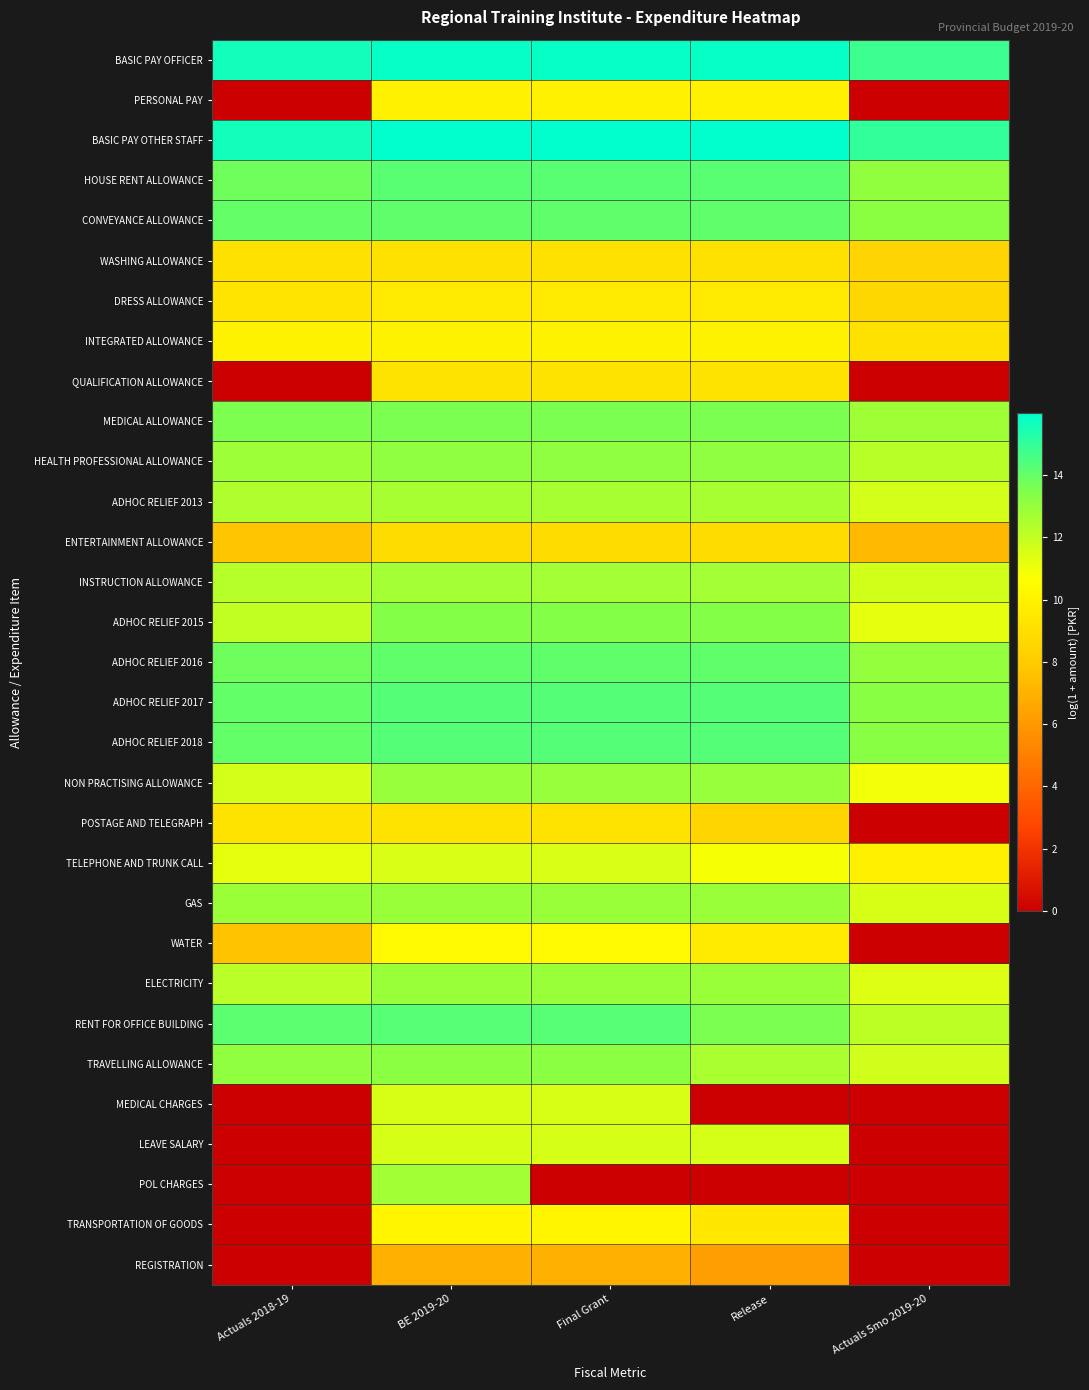

List the series in order of their peak value, highest first.

BASIC PAY OTHER STAFF, BASIC PAY OFFICER, ADHOC RELIEF 2017, ADHOC RELIEF 2018, RENT FOR OFFICE BUILDING, HOUSE RENT ALLOWANCE, ADHOC RELIEF 2016, CONVEYANCE ALLOWANCE, MEDICAL ALLOWANCE, ADHOC RELIEF 2015, TRAVELLING ALLOWANCE, HEALTH PROFESSIONAL ALLOWANCE, NON PRACTISING ALLOWANCE, GAS, ELECTRICITY, POL CHARGES, INSTRUCTION ALLOWANCE, ADHOC RELIEF 2013, LEAVE SALARY, MEDICAL CHARGES, TELEPHONE AND TRUNK CALL, WATER, TRANSPORTATION OF GOODS, INTEGRATED ALLOWANCE, PERSONAL PAY, DRESS ALLOWANCE, QUALIFICATION ALLOWANCE, POSTAGE AND TELEGRAPH, WASHING ALLOWANCE, ENTERTAINMENT ALLOWANCE, REGISTRATION